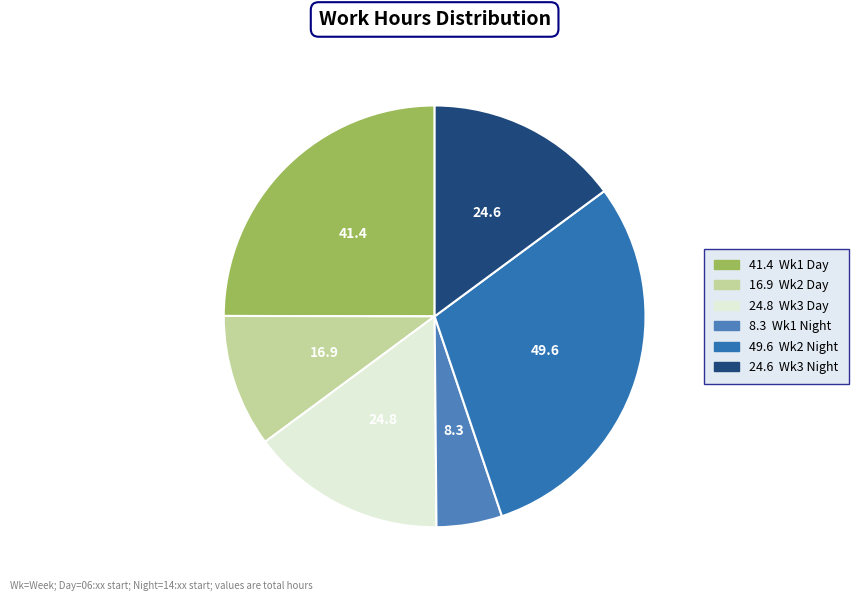

Is there a majority slice in this chart?

No